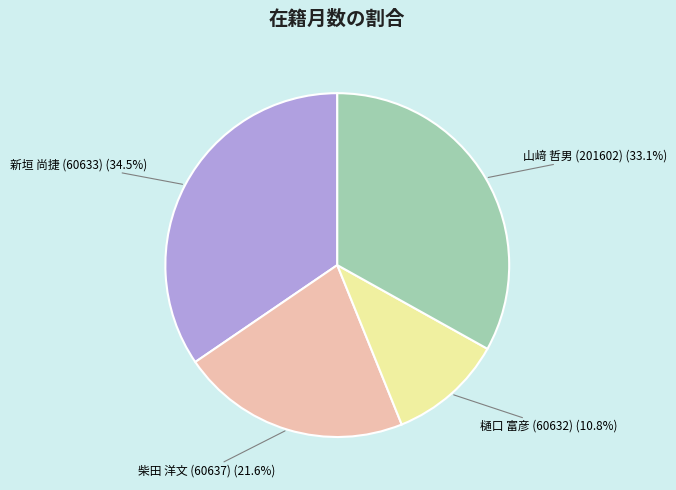

Is there any slice that represents more than half of the pie?

No